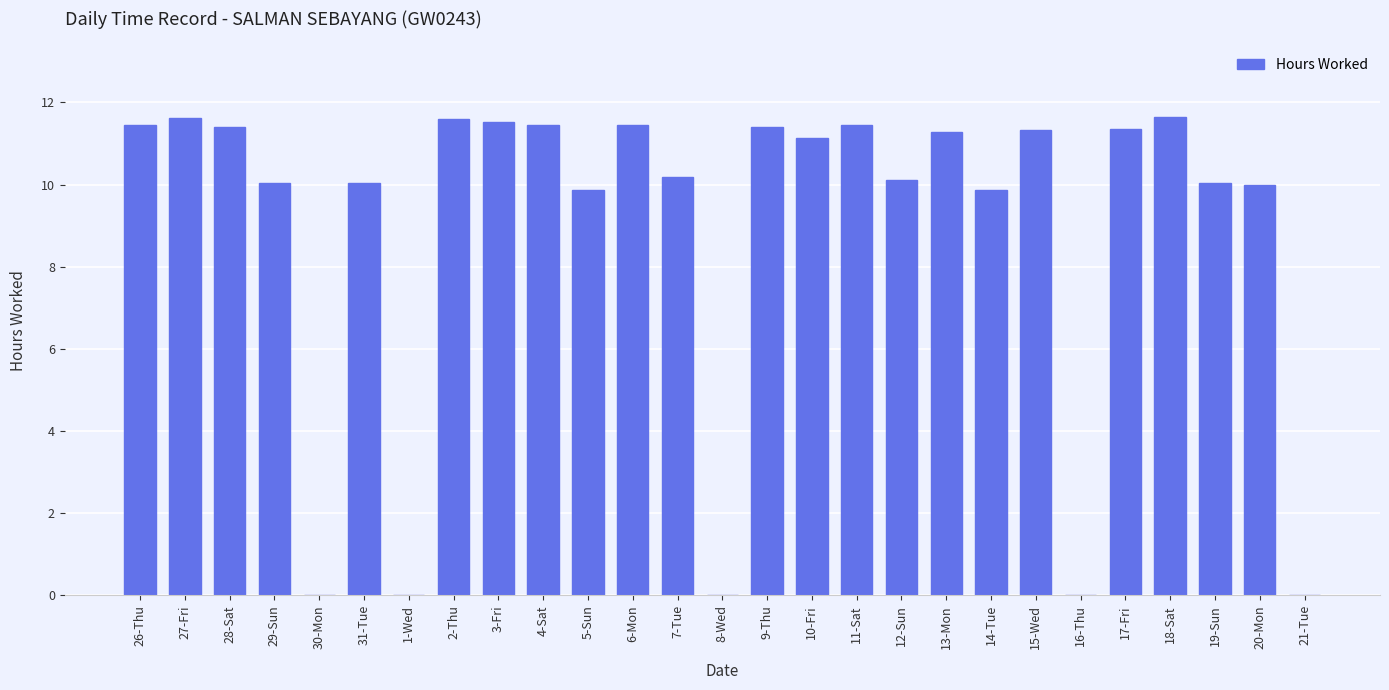

True or false: the data shows -7.5 at 16-Thu.

False